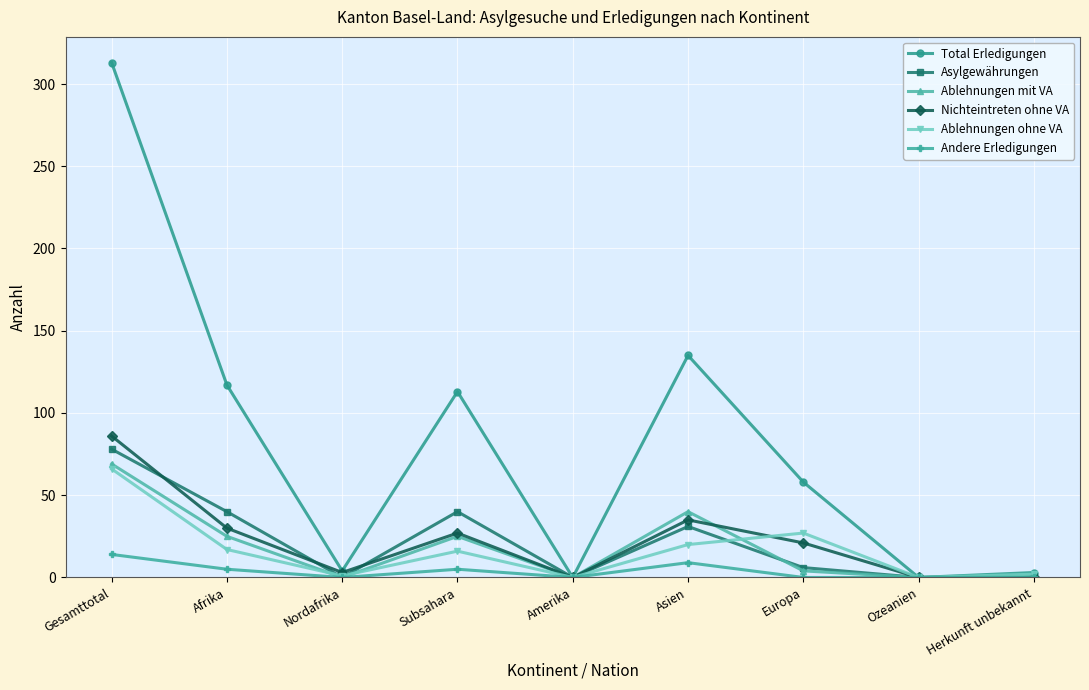

The value of Asylgewährungen at Europa is 6. True or false?

True